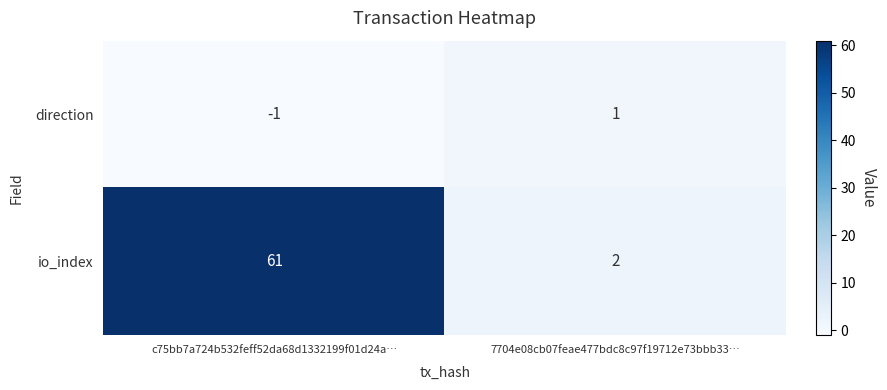

Reading right to left, extract all data points from this chart.

direction: 7704e08cb07feae477bdc8c97f19712e73bbb33…=1	c75bb7a724b532feff52da68d1332199f01d24a…=-1
io_index: 7704e08cb07feae477bdc8c97f19712e73bbb33…=2	c75bb7a724b532feff52da68d1332199f01d24a…=61